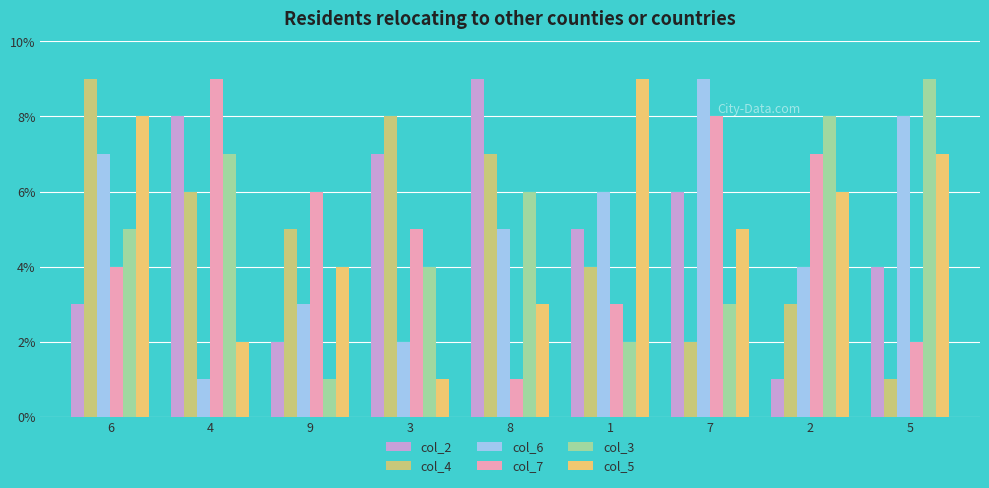

How many col_4 values are between 3 and 7?

5